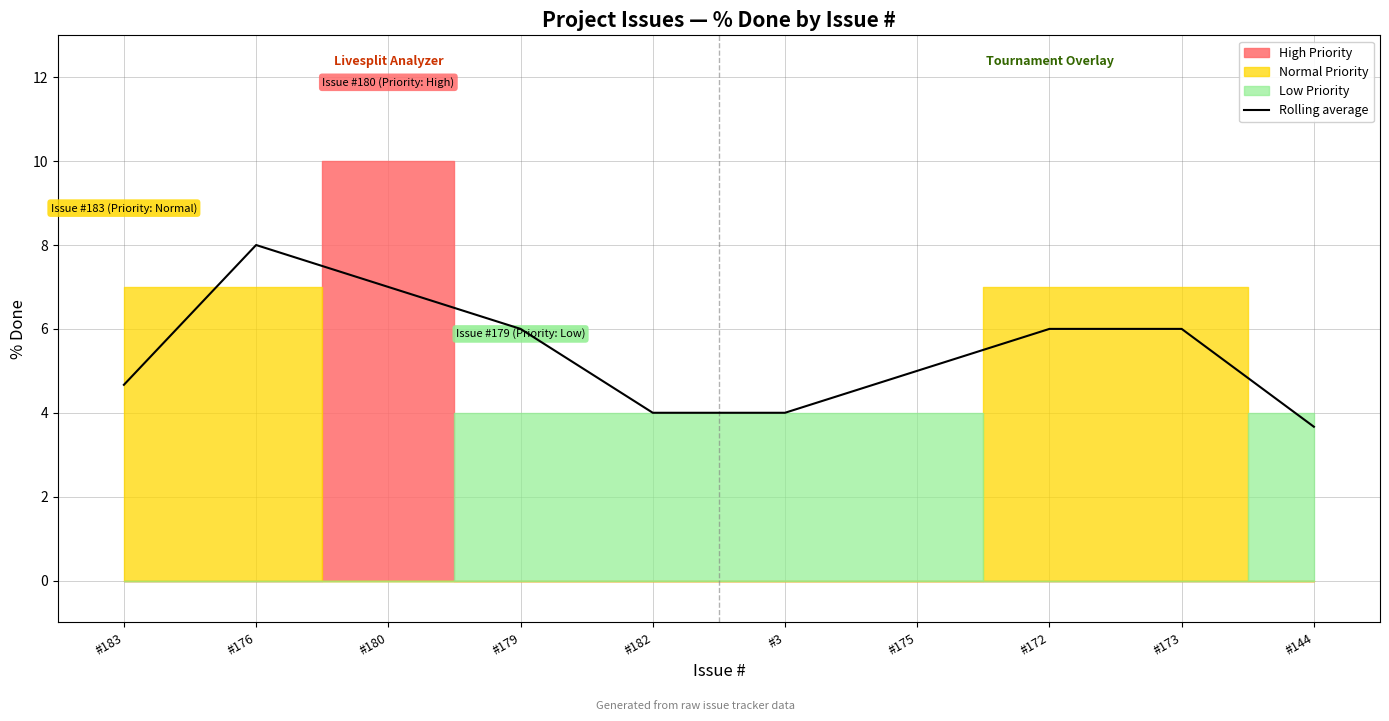

Rank the categories by value from lowest to highest.

#144, #182, #3, #183, #175, #179, #172, #173, #180, #176